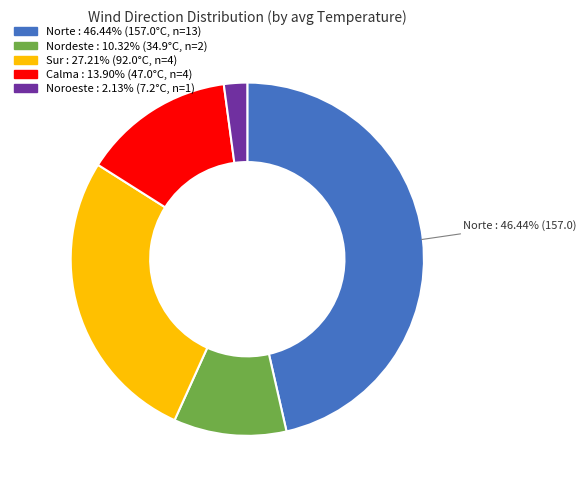

Is there any slice that represents more than half of the pie?

No